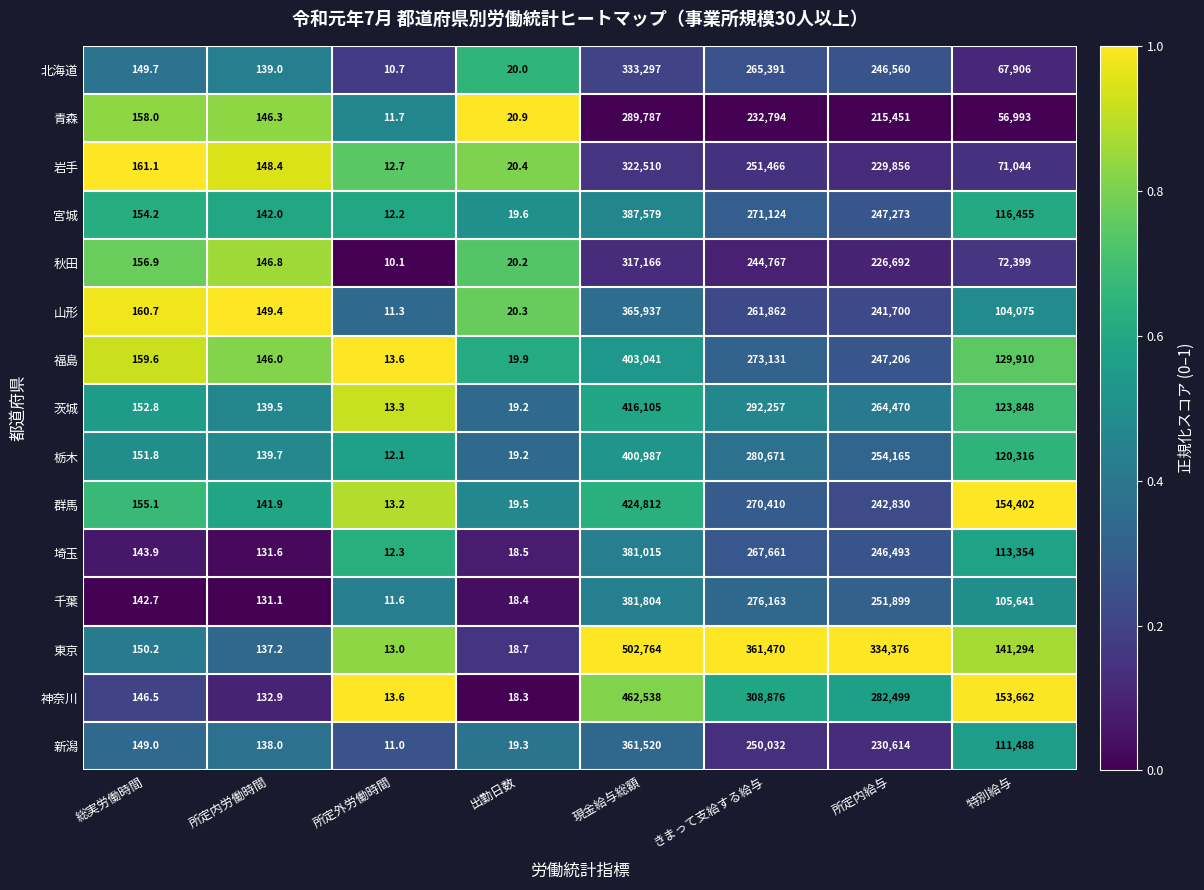

Which series changed the most between 総実労働時間 and きまって支給する給与?

東京